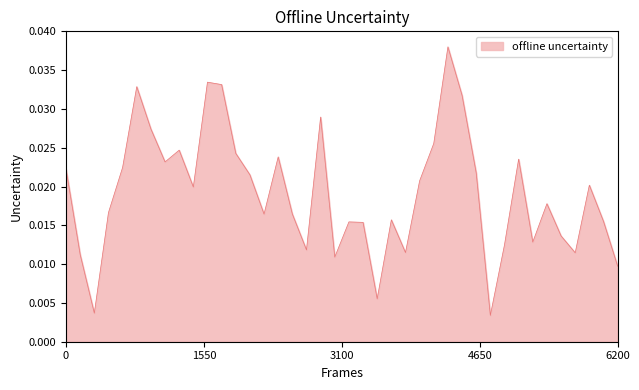

How many lines are shown in the chart?

1